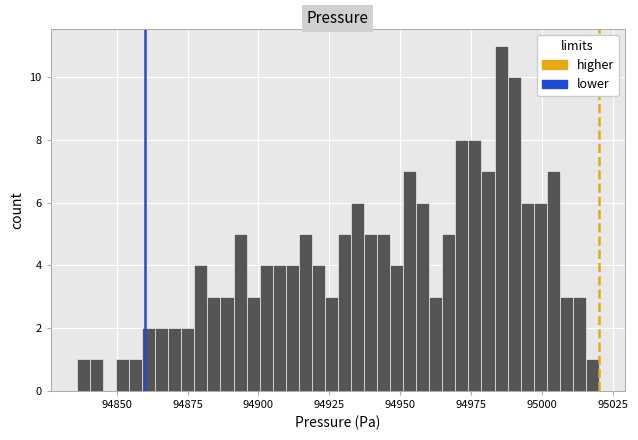

Read against the x-axis, roughly where is the centre of the tallest bar?

94985